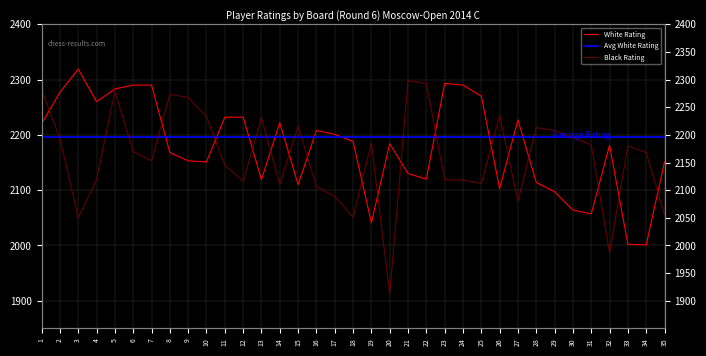

True or false: Black Rating has more than 1 interior local peaks.

True